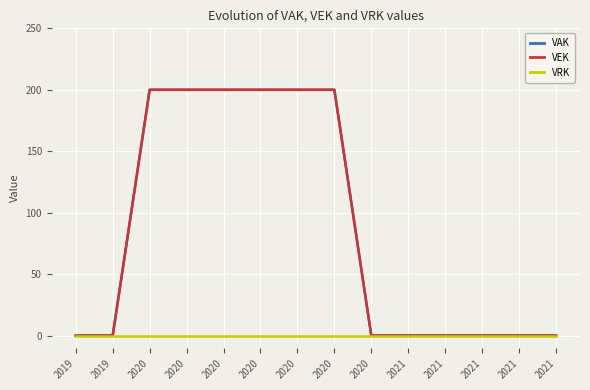

True or false: VAK has a value of -105 at 2020.

False